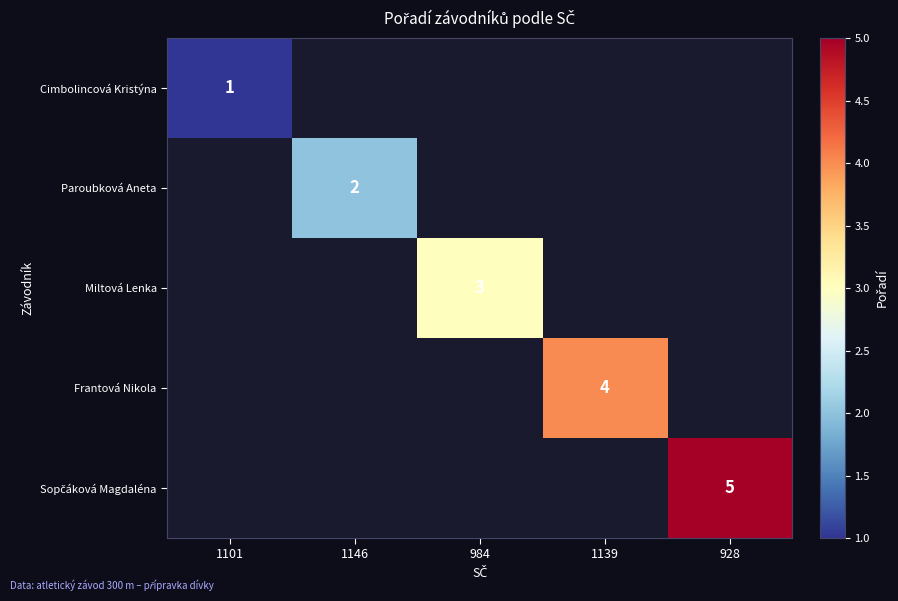

Is it true that Paroubková Aneta equals 2 at 1146?

True